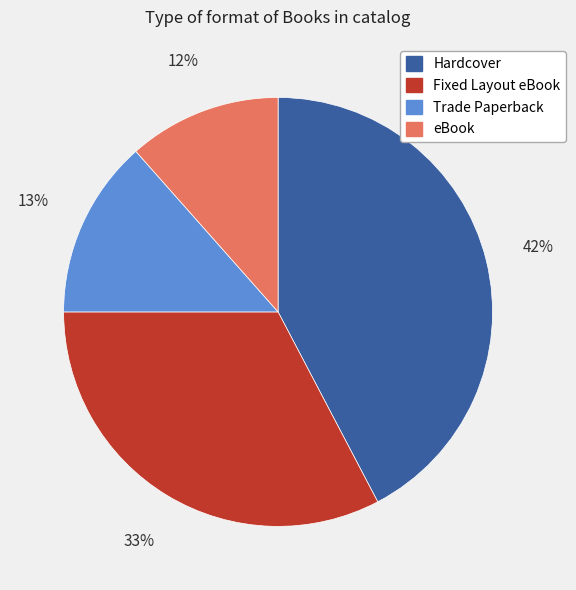

To the nearest percent, what is the difference between the eBook and Fixed Layout eBook slice percentages?

21%